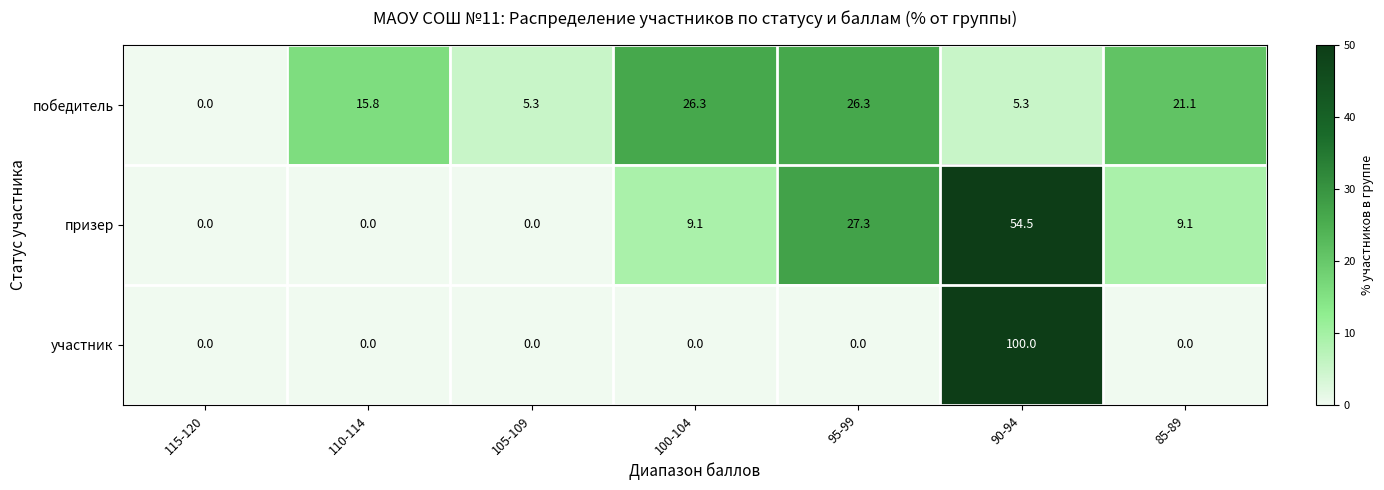

Reading right to left, list all the values displayed in this chart.

победитель: 21.1	5.3	26.3	26.3	5.3	15.8	0.0
призер: 9.1	54.5	27.3	9.1	0.0	0.0	0.0
участник: 0.0	100.0	0.0	0.0	0.0	0.0	0.0